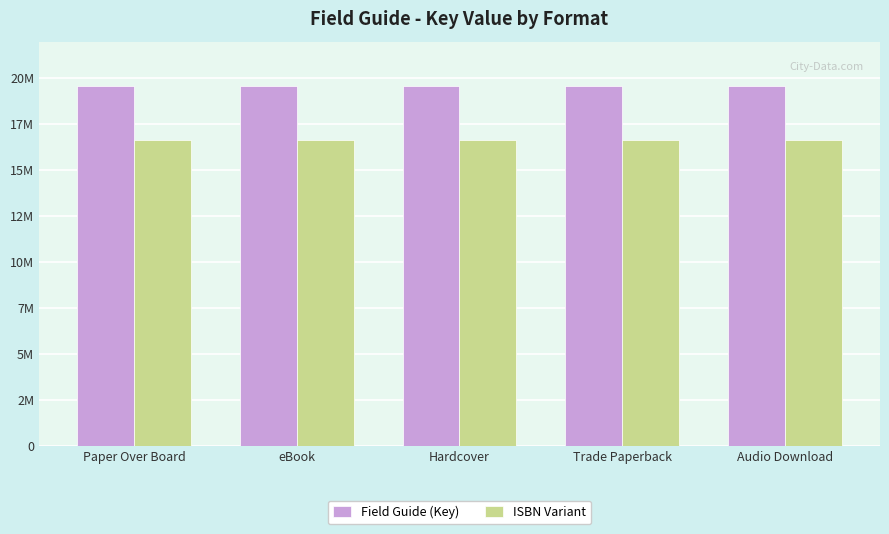

Which category has the lowest value in the ISBN Variant series?

Paper Over Board